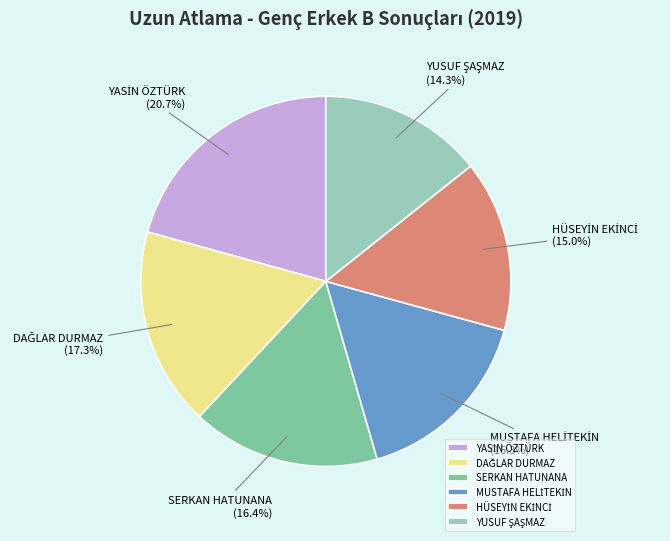

Count the number of slices in the pie.

6